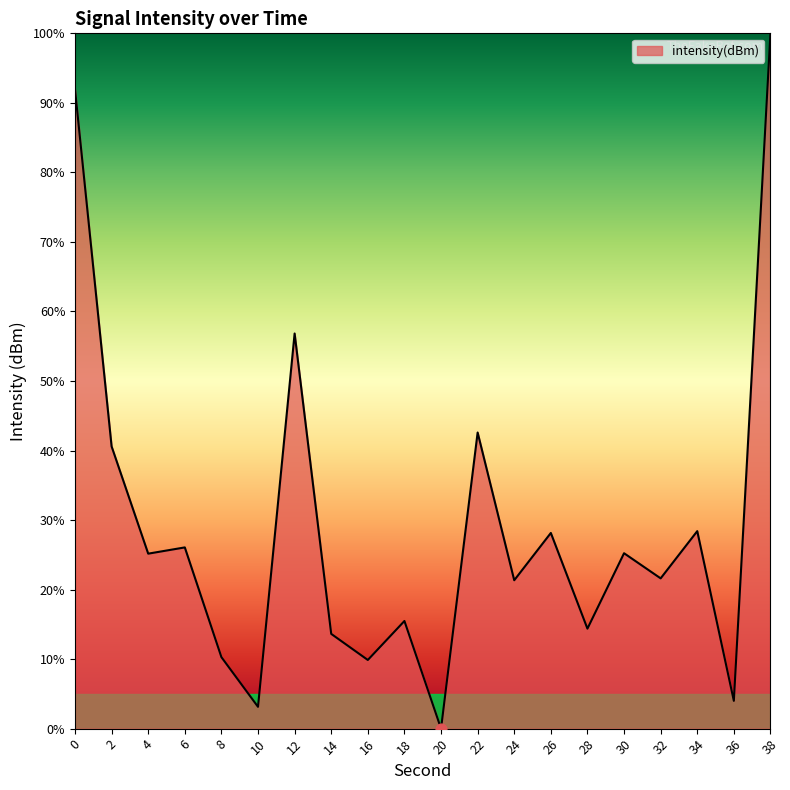

What is the change in value from 24 to 28?

-7.0